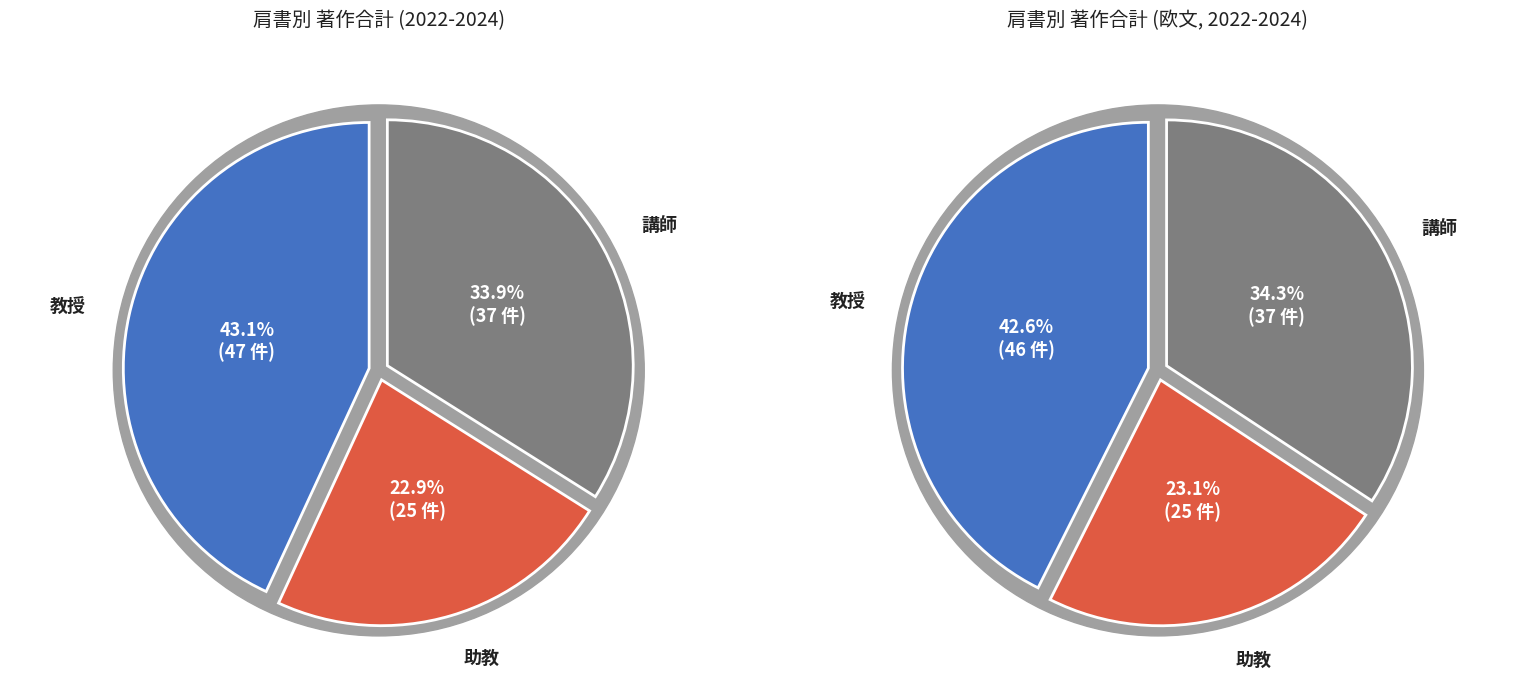

What percentage is NOT represented by 7?

100.0%